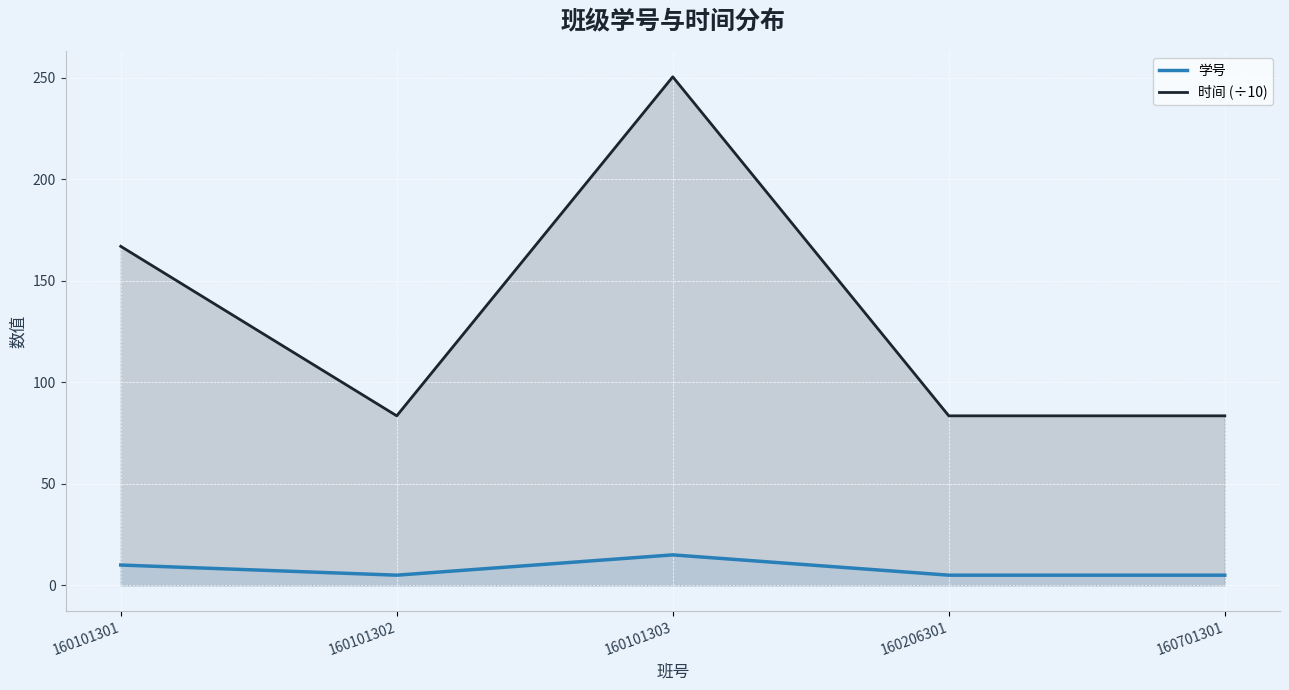

What is the average value of the 时间 (÷10) series?

133.6